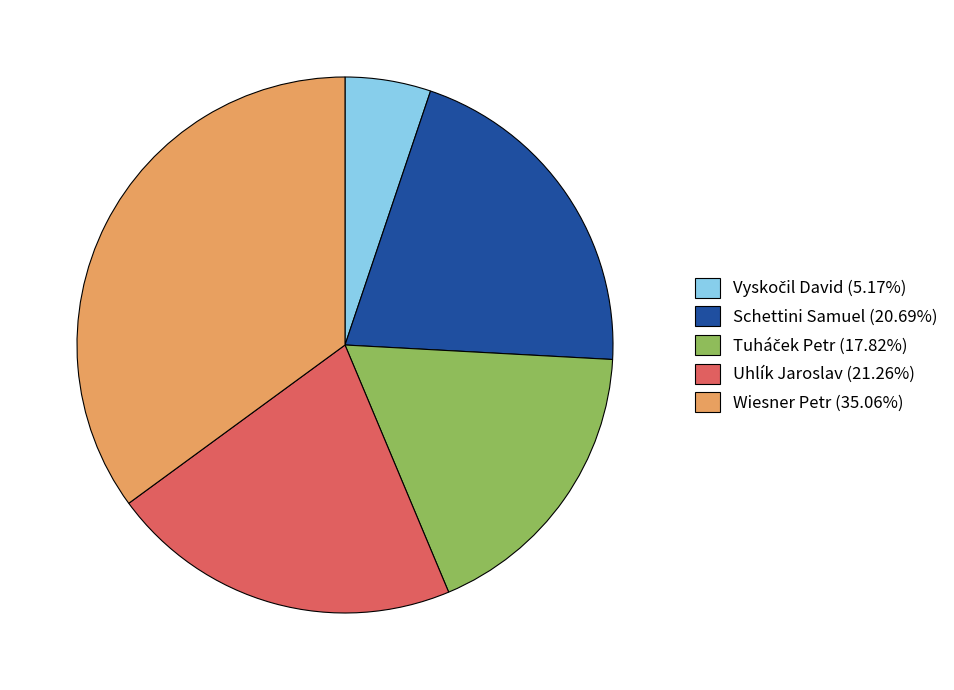

Is there any slice that represents more than half of the pie?

No